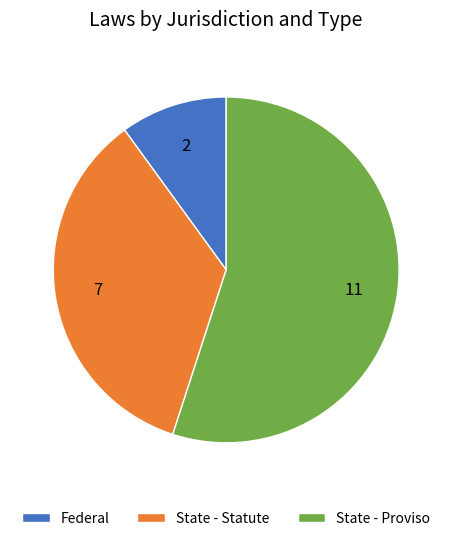

Rank the categories by value from highest to lowest.

State - Proviso, State - Statute, Federal